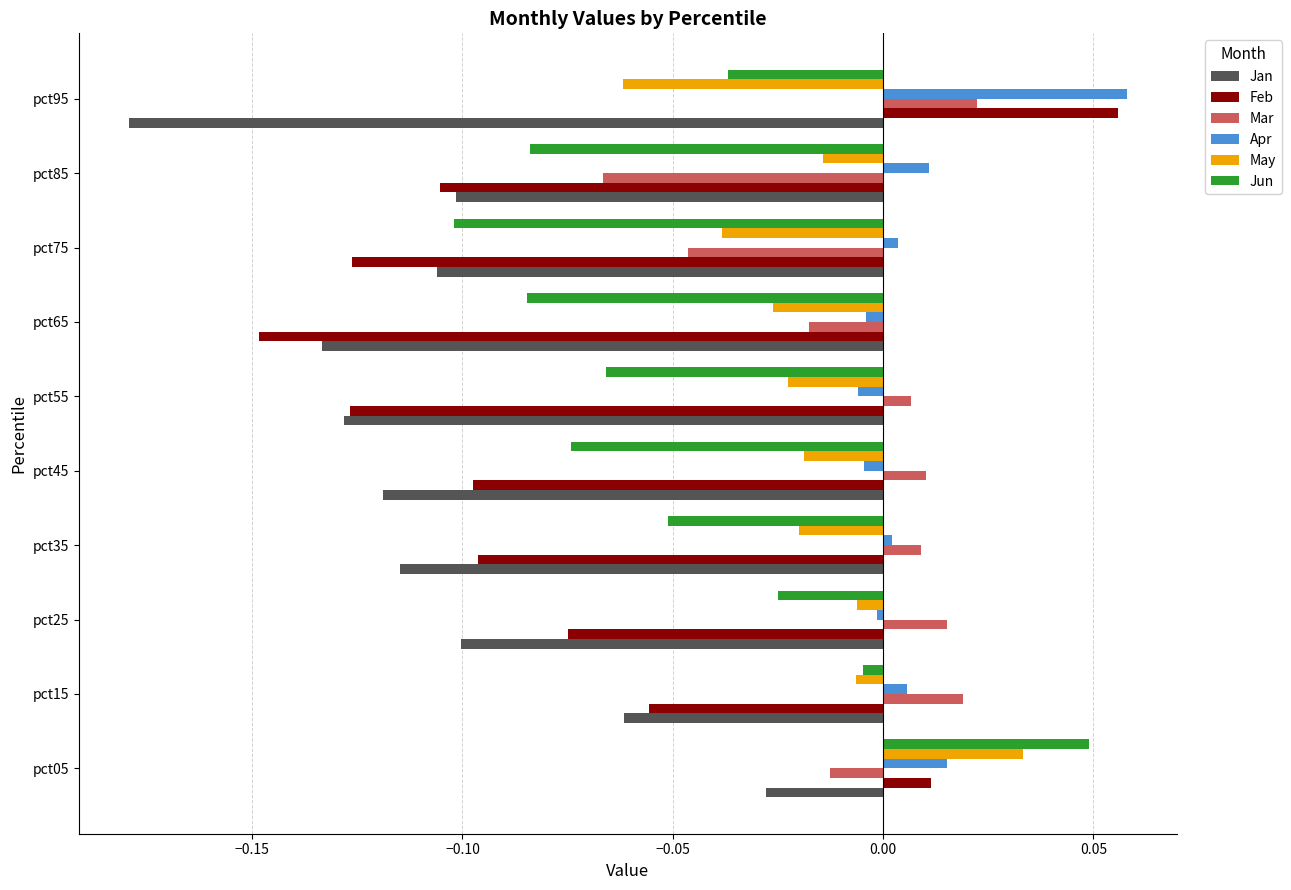

Which label corresponds to the largest value in the chart?

pct95